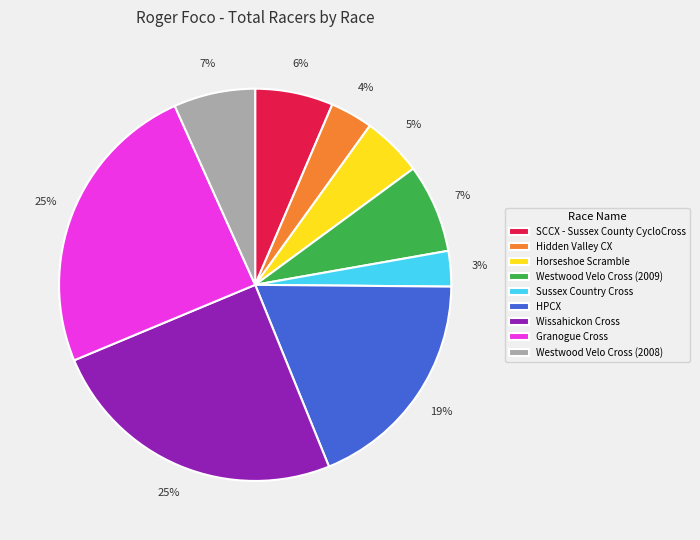

How many segments does this pie chart have?

9